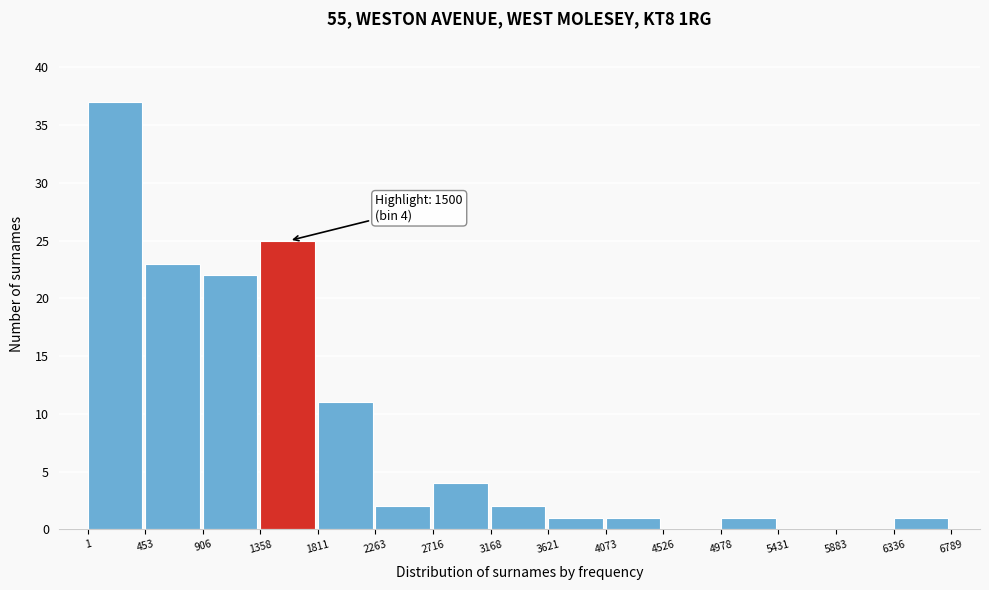

Over which range of the x-axis is the bar tallest?

1 to 453